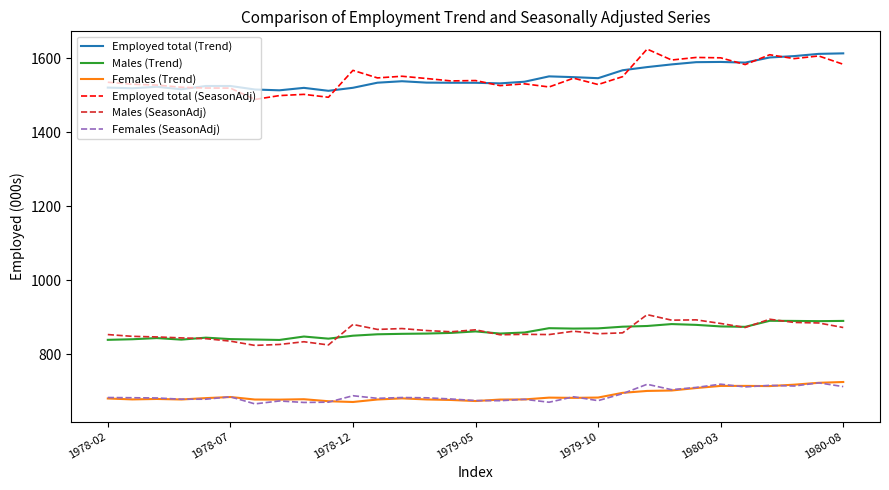

What is the smallest value displayed?

665.1